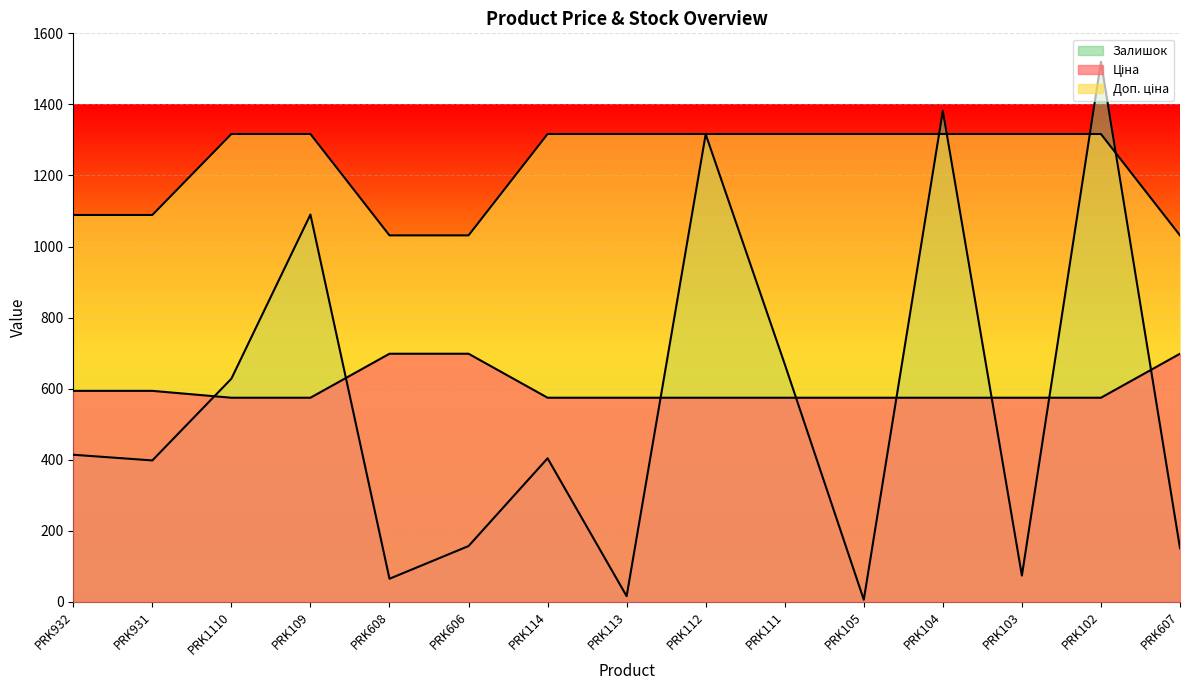

What is the maximum value shown in the chart?

1520.0